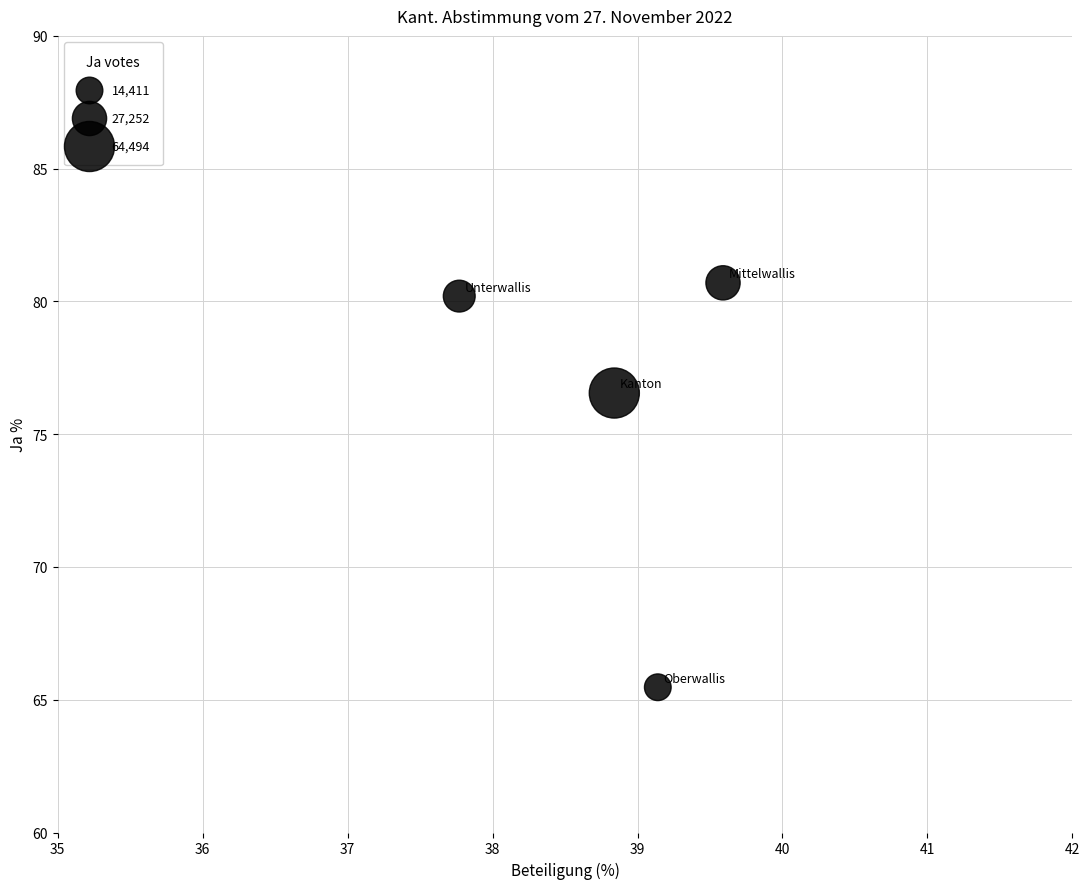

What is the range of X values (max minus min)?

1.8